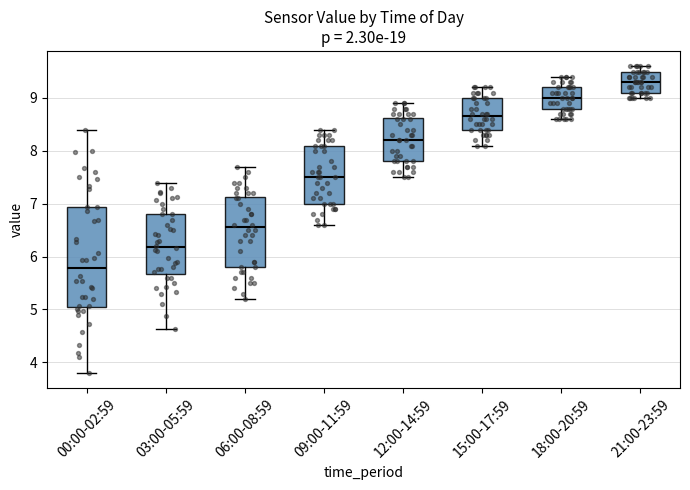

Reading left to right, read every box against the y-axis: the position of its median line, the range the box covers, and the ends of its whiskers. The values are not printed on the chart, so give them approximately, as read against the axis.

00:00-02:59: median 5.8, box 5.1 to 6.9, whiskers 3.8 to 8.4
03:00-05:59: median 6.2, box 5.7 to 6.8, whiskers 4.6 to 7.4
06:00-08:59: median 6.6, box 5.8 to 7.1, whiskers 5.2 to 7.7
09:00-11:59: median 7.5, box 7.0 to 8.1, whiskers 6.6 to 8.4
12:00-14:59: median 8.2, box 7.8 to 8.6, whiskers 7.5 to 8.9
15:00-17:59: median 8.7, box 8.4 to 9.0, whiskers 8.1 to 9.2
18:00-20:59: median 9.0, box 8.8 to 9.2, whiskers 8.6 to 9.4
21:00-23:59: median 9.3, box 9.1 to 9.5, whiskers 9.0 to 9.6